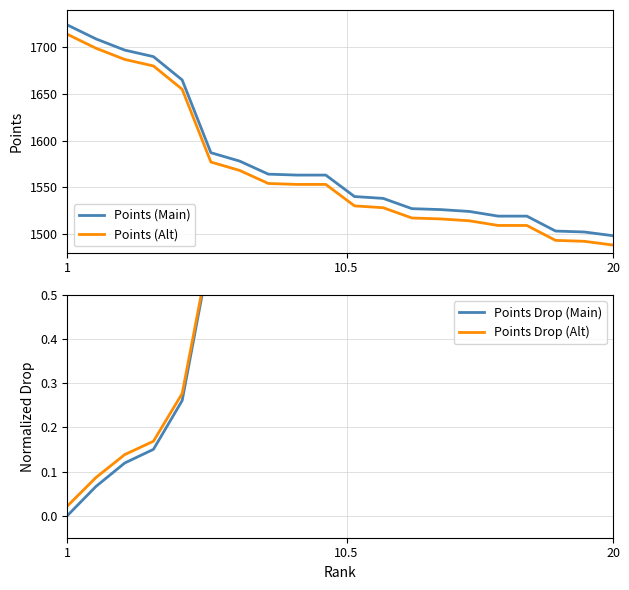

True or false: Points (Main) and Points (Alt) cross at least once.

False